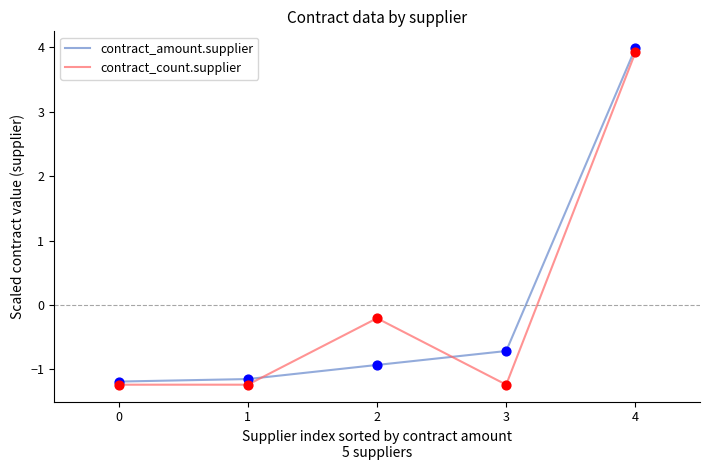

Between 0 and 4, which series saw the biggest shift?

contract_amount.supplier